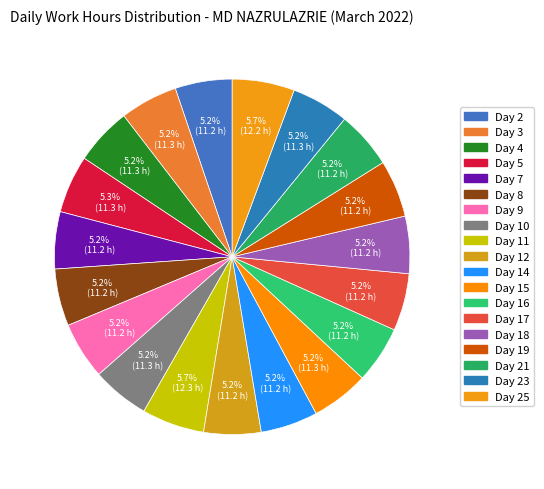

How many slices are in this pie chart?

19